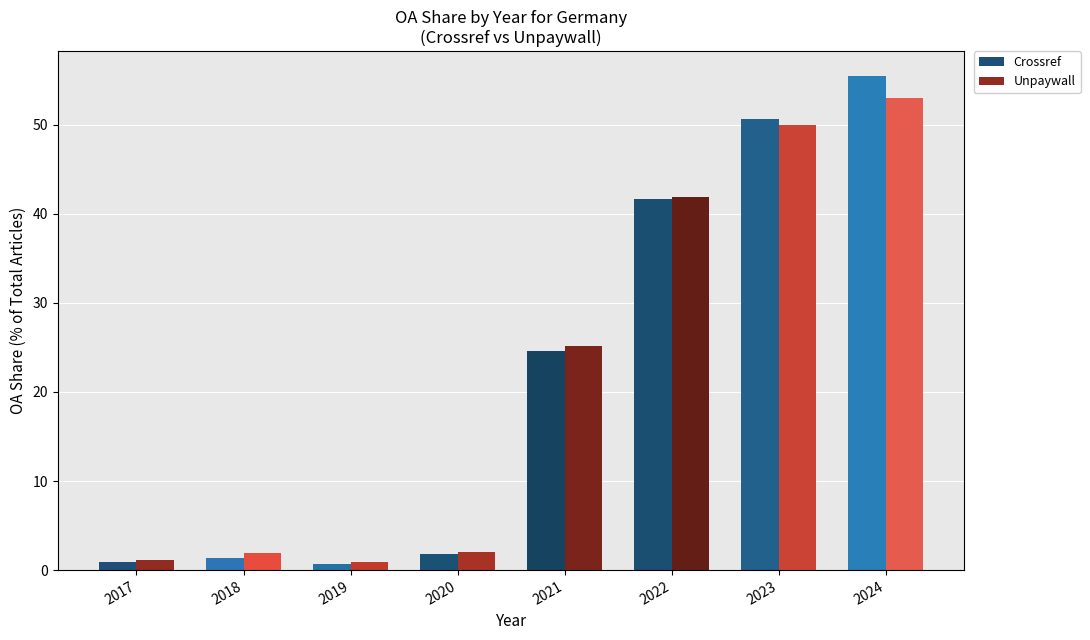

At how many categories does at least one series exceed 4?

4